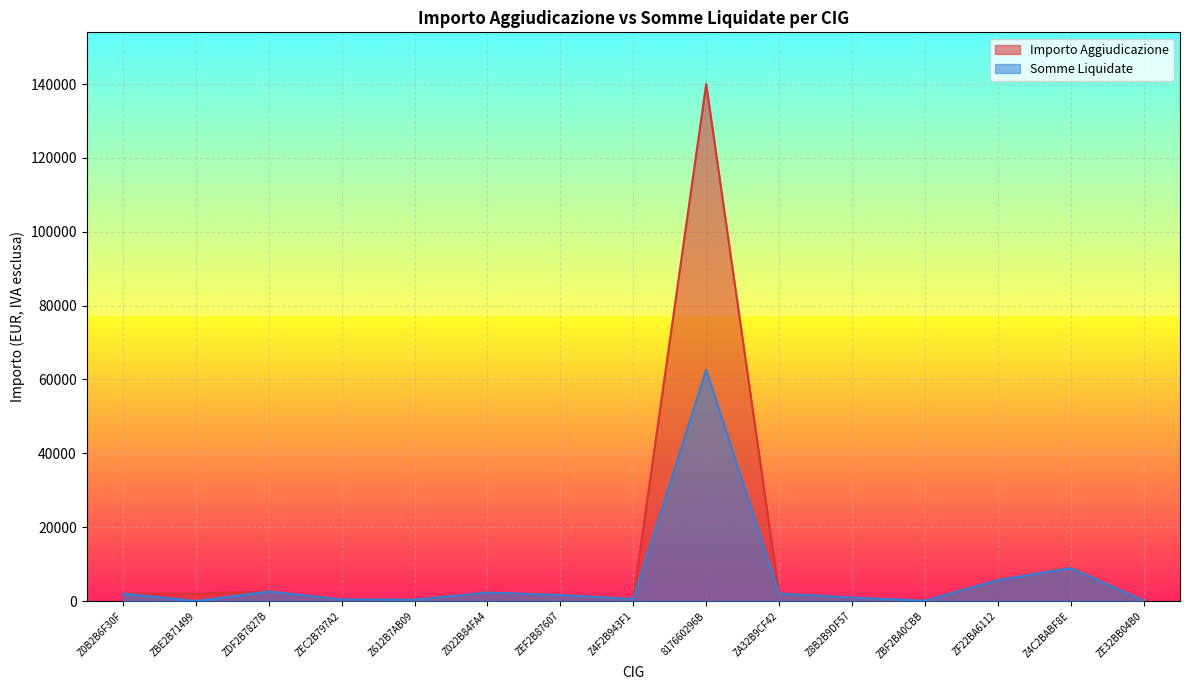

Does the chart display data point markers on the line(s)?

No